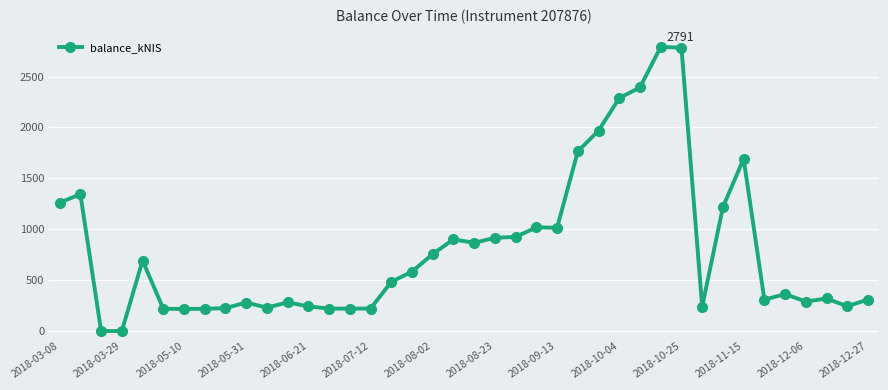

What is the value of the 13th point from the left?

241.8